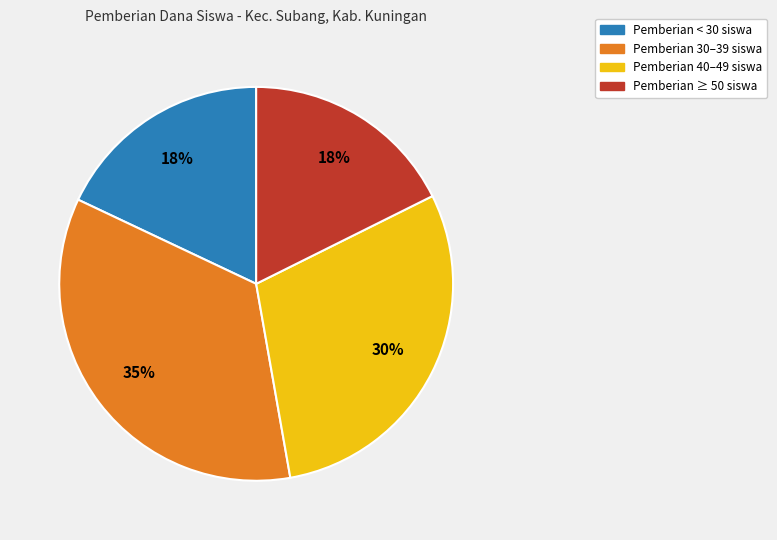

Does any single category account for the majority?

No